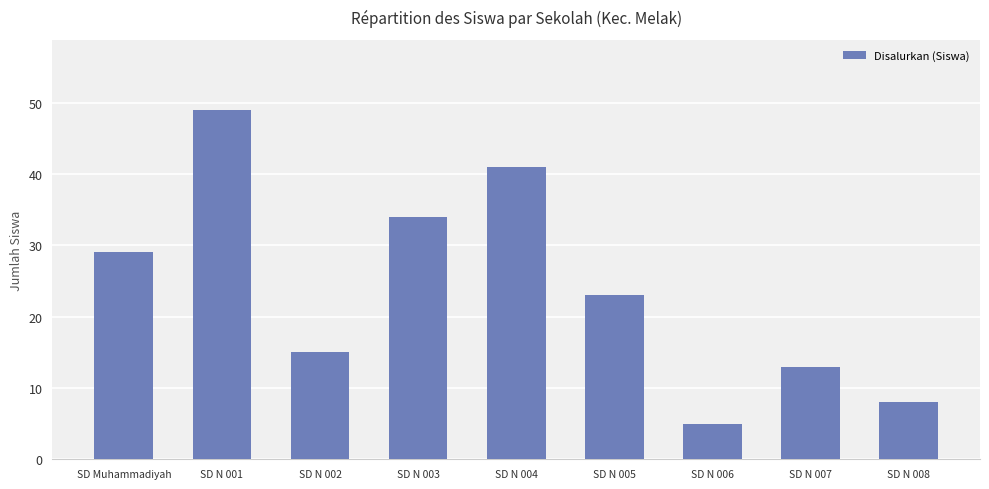

How many data points are less than 23?

4